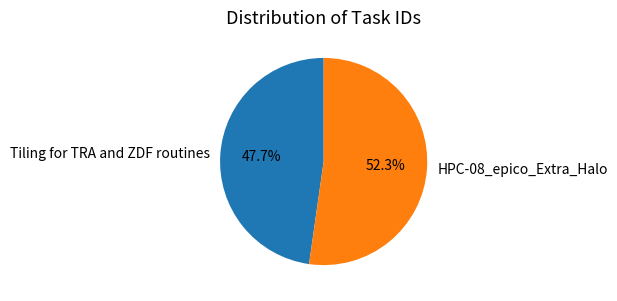

What percentage is the HPC-08_epico_Extra_Halo slice, to the nearest percent?

52%